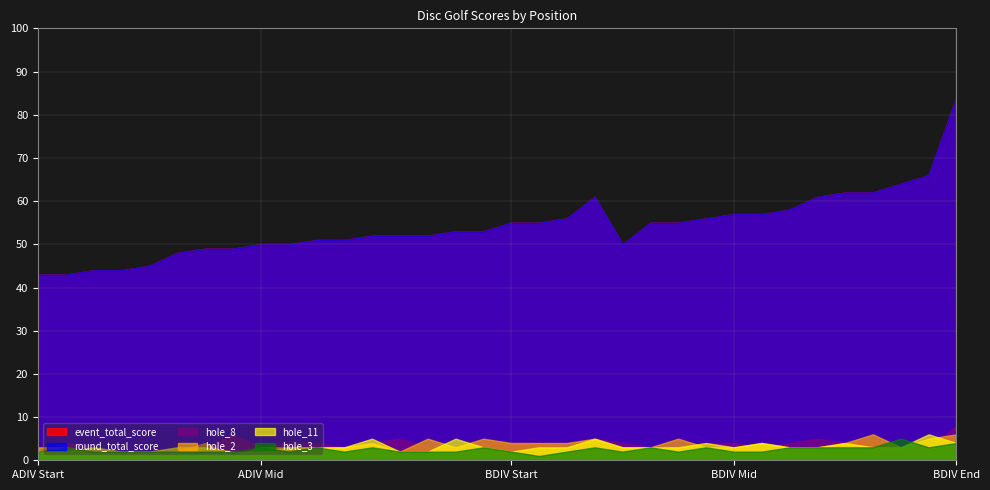

Reading left to right, what are all the values shown in this chart?

event_total_score: 43	43	44	44	45	48	49	49	50	50	51	51	52	52	52	53	53	55	55	56	61	50	55	55	56	57	57	58	61	62	62	64	66	84
round_total_score: 43	43	44	44	45	48	49	49	50	50	51	51	52	52	52	53	53	55	55	56	61	50	55	55	56	57	57	58	61	62	62	64	66	84
hole_2: 3	3	2	2	2	2	4	1	3	3	3	3	4	2	5	3	5	4	4	4	5	3	3	5	3	3	4	3	3	4	6	3	5	6
hole_8: 2	4	3	2	2	3	3	6	3	4	4	3	4	5	3	3	4	4	4	3	5	4	3	3	4	4	3	4	5	4	5	3	3	8
hole_3: 2	3	2	2	2	2	2	2	3	2	3	2	3	2	2	2	3	2	1	2	3	2	3	2	3	2	2	3	3	3	3	5	3	4
hole_11: 2	2	3	2	2	3	3	2	2	3	3	3	5	2	2	5	3	2	3	3	5	3	3	3	4	3	4	3	3	4	3	3	6	4